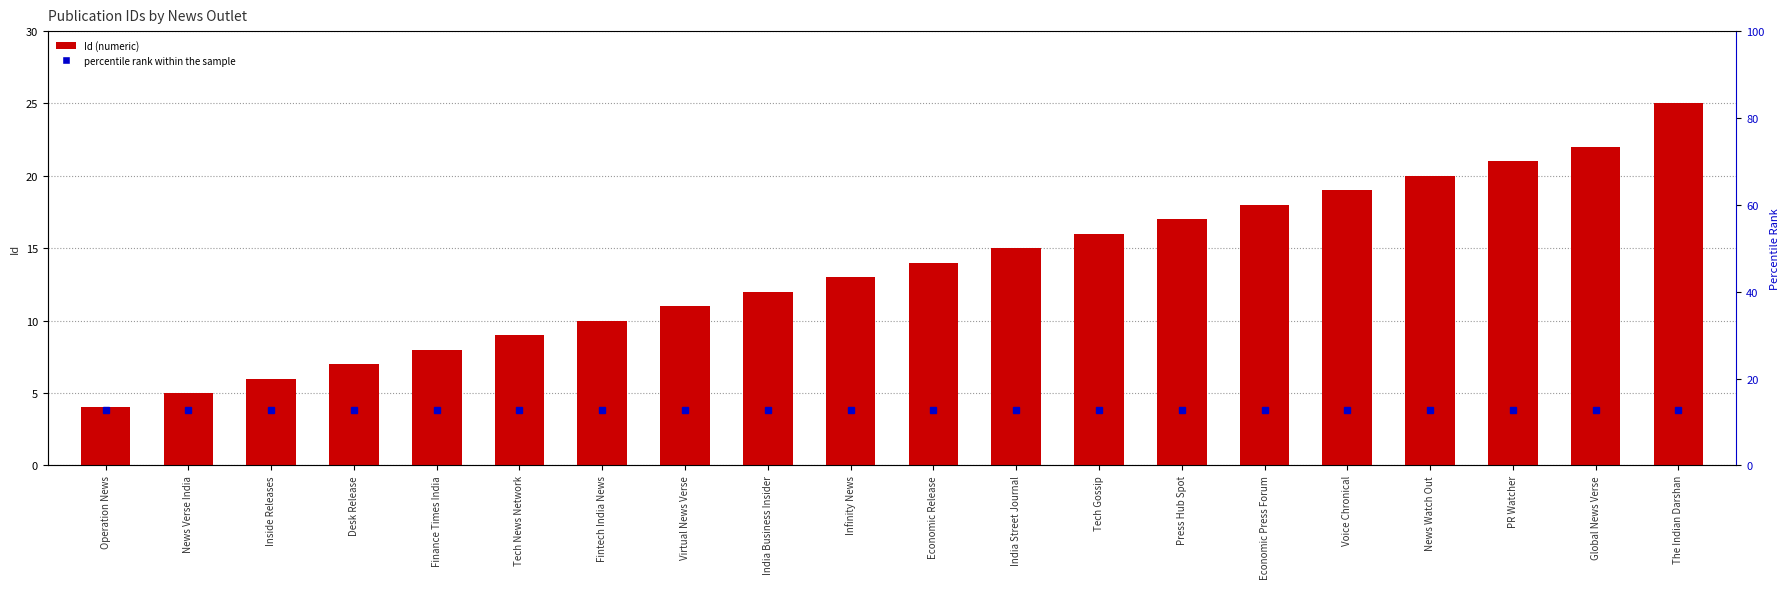

What is the difference between the values at India Street Journal and Virtual News Verse?

4